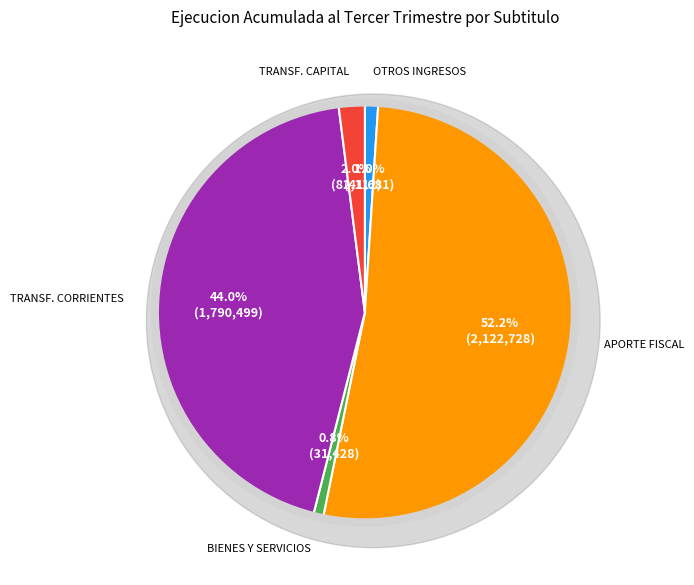

What is the ratio of the value at BIENES Y SERVICIOS DE CONSUMO to the value at TRANSFERENCIAS DE CAPITAL?

0.4